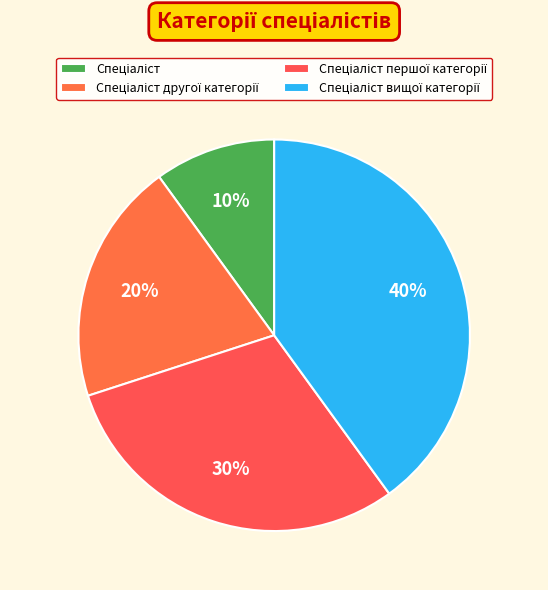

What is the ratio of the value at Спеціаліст першої категорії to the value at Спеціаліст вищої категорії?

0.8